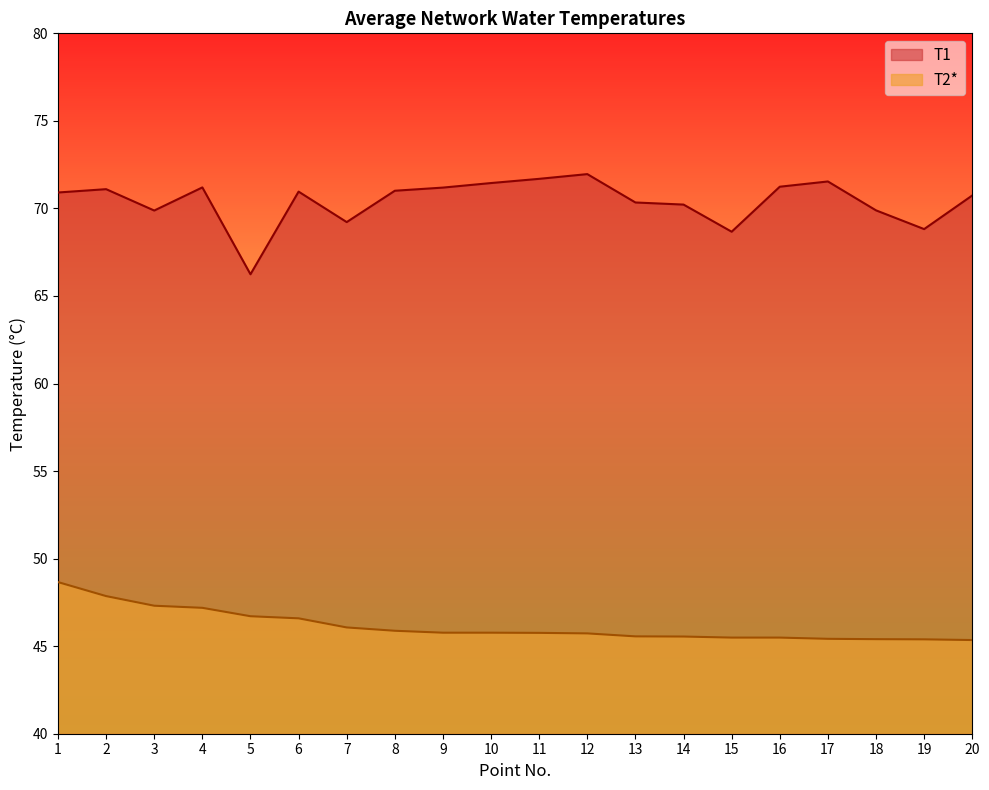

At 4, list the series in order from smallest to largest.

T2*, T1